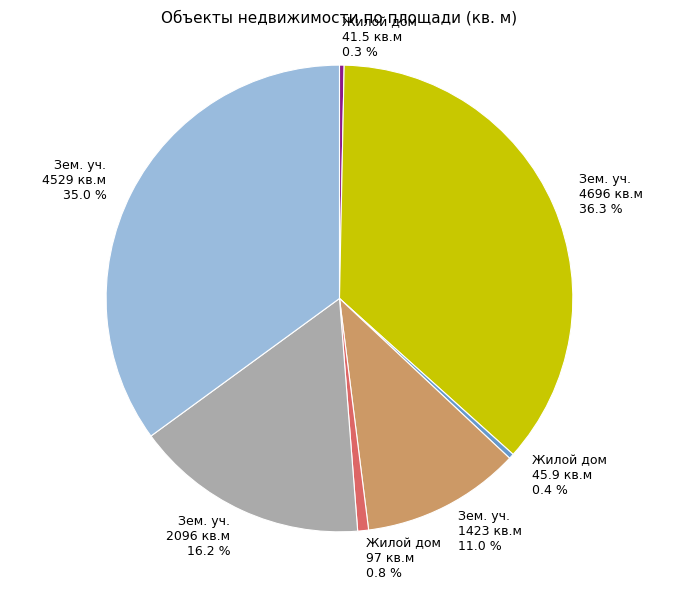

Which slice is the largest?

Зем. уч. 4696 кв.м